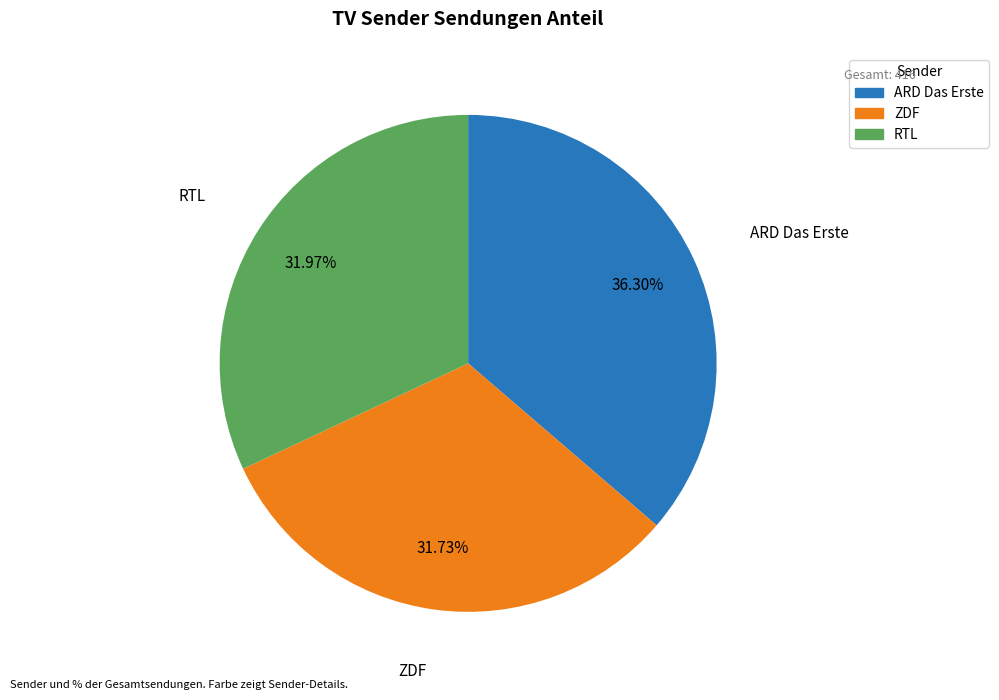

What is the ratio of the value at ARD Das Erste to the value at ZDF?

1.1